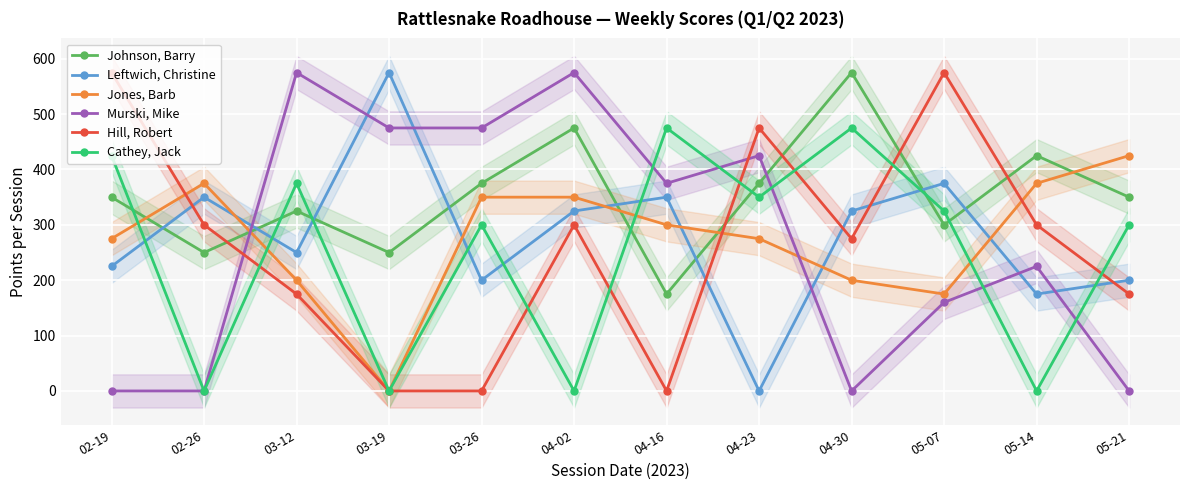

What is the sum of all Johnson, Barry values?

4225